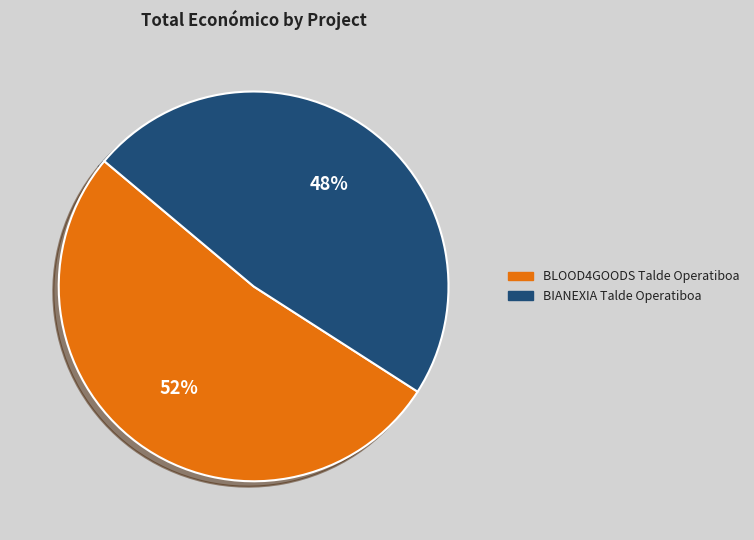

Is BIANEXIA Talde Operatiboa the majority of the pie?

No